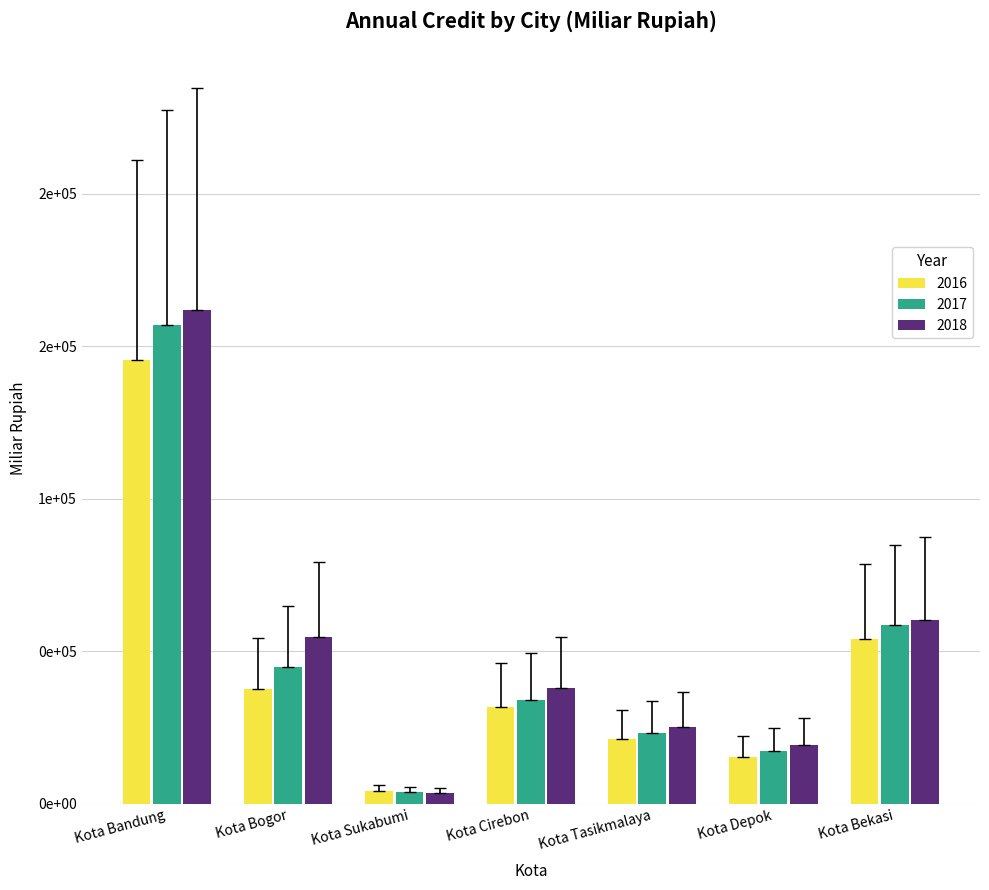

Does the chart contain any negative values?

No